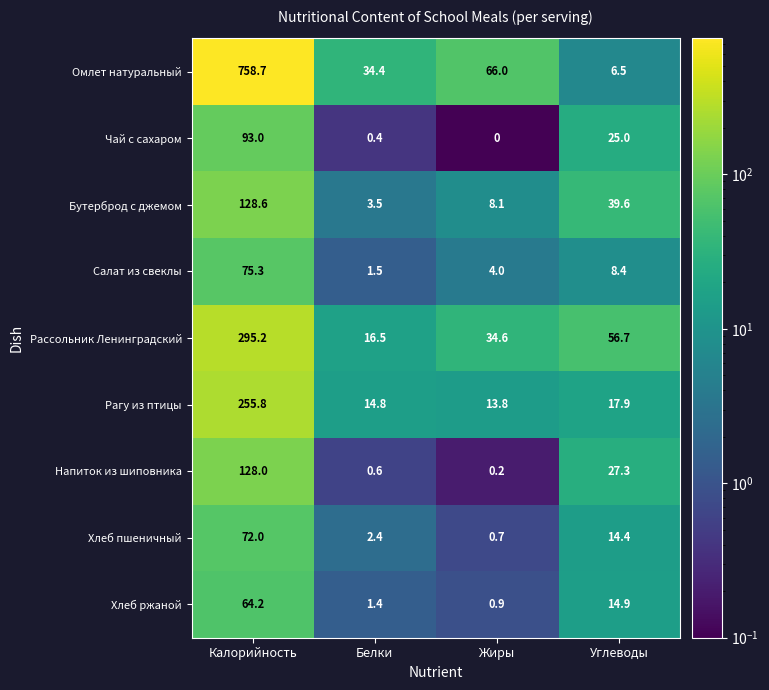

Rank the series by their maximum value, from lowest to highest.

Хлеб ржаной, Хлеб пшеничный, Салат из свеклы, Чай с сахаром, Напиток из шиповника, Бутерброд с джемом, Рагу из птицы, Рассольник Ленинградский, Омлет натуральный